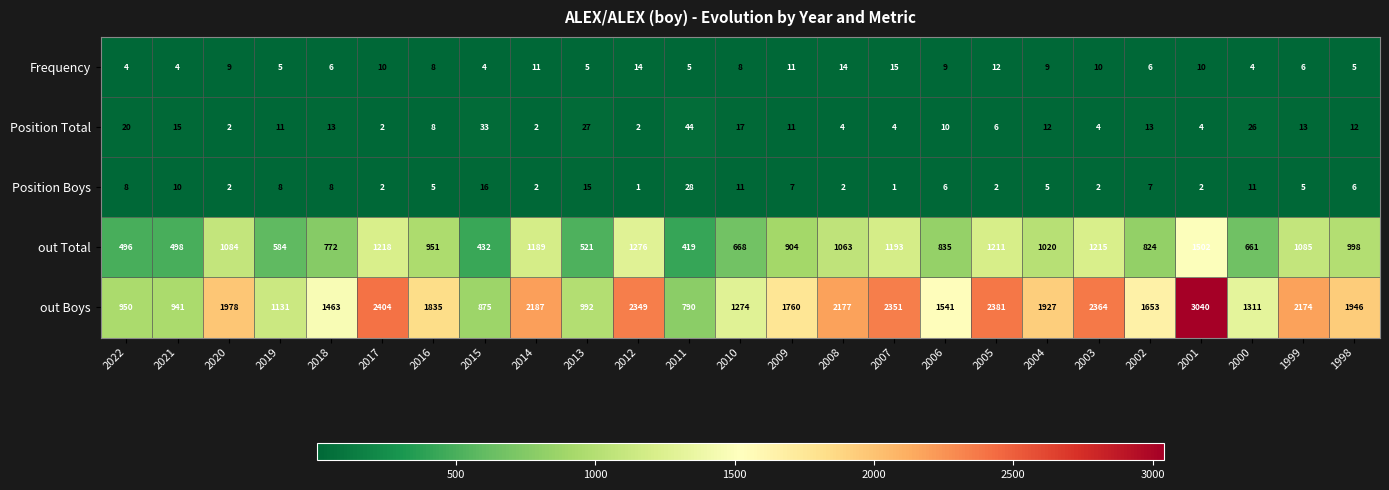

What is the maximum value shown in the chart?

3040